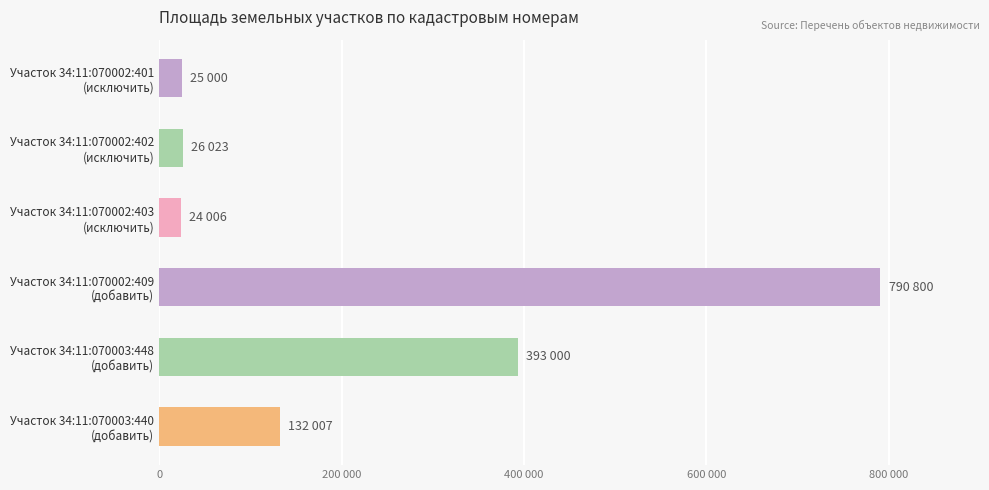

Are the bars horizontal?

Yes